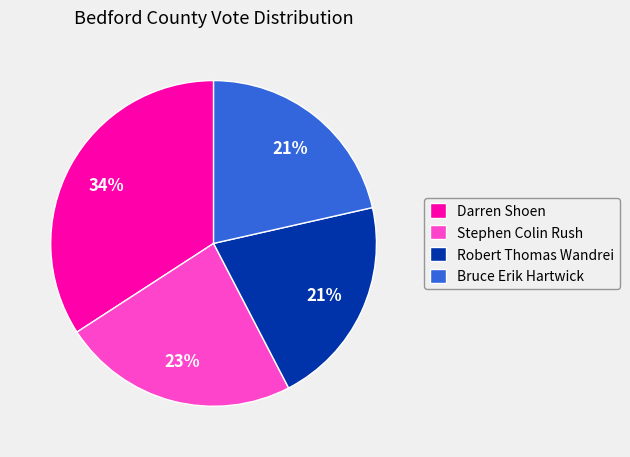

Count the number of slices in the pie.

4